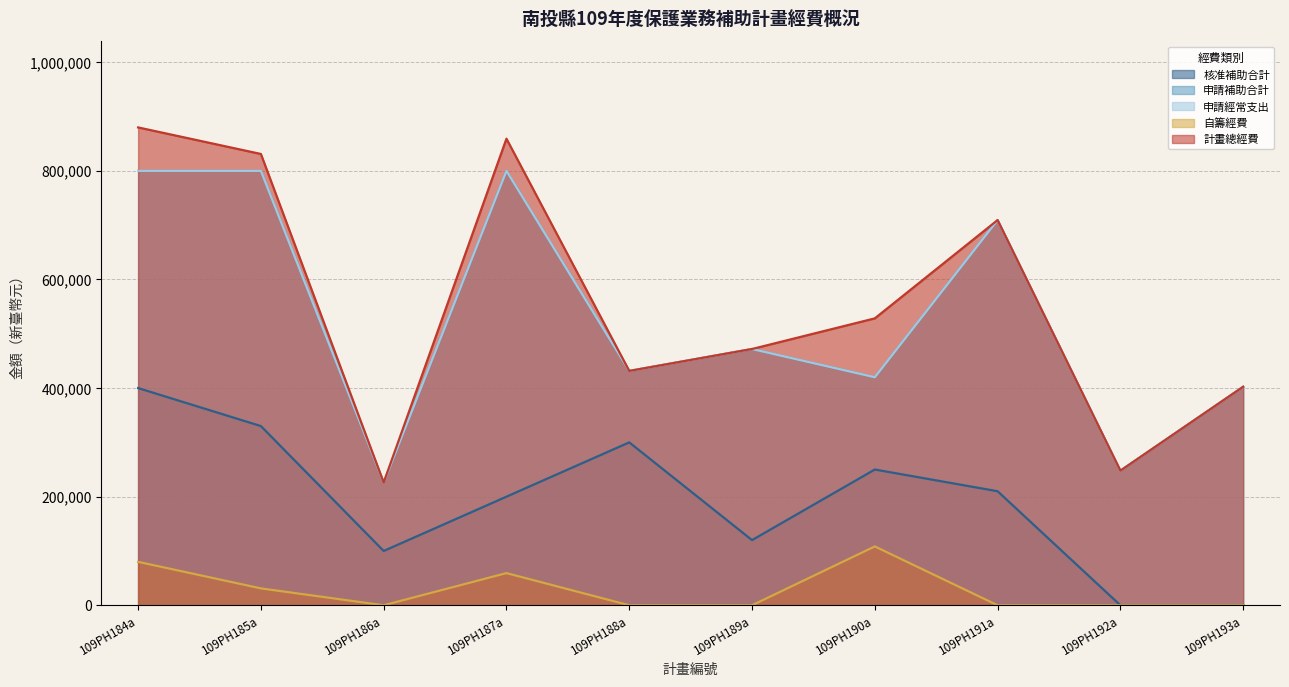

What is the difference between the 申請補助合計 values at 109PH193a and 109PH186a?

176400